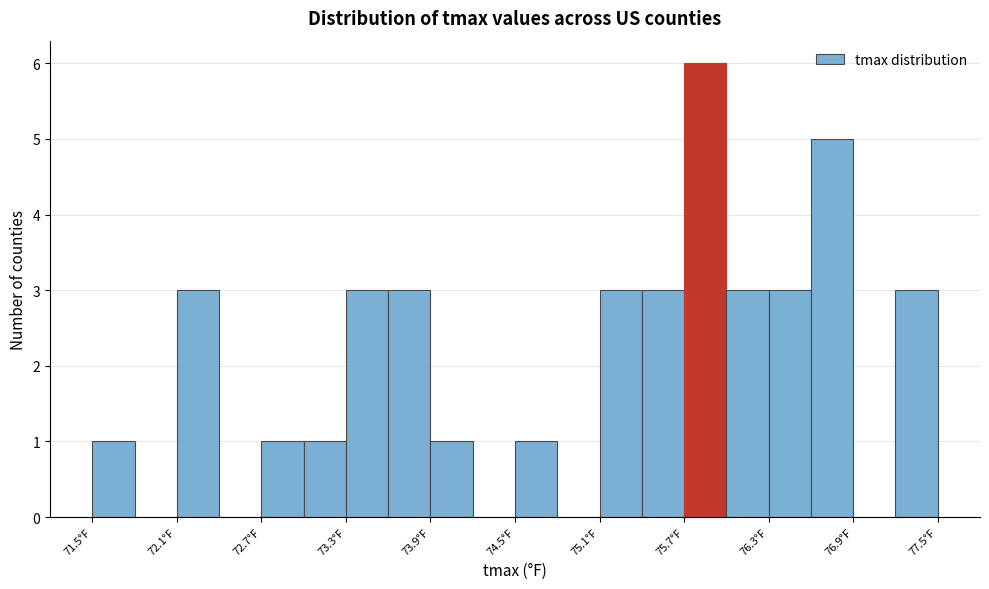

Around what value on the x-axis is the tallest bar? Give the approximate position of its centre, as read against the axis.

75.9